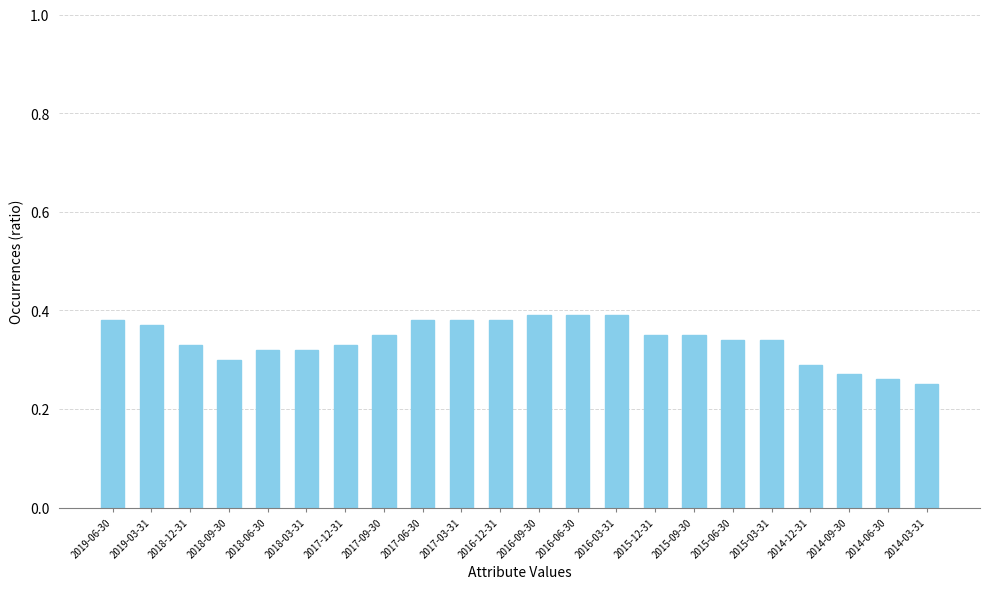

What position from the right is 2017-03-31?

13